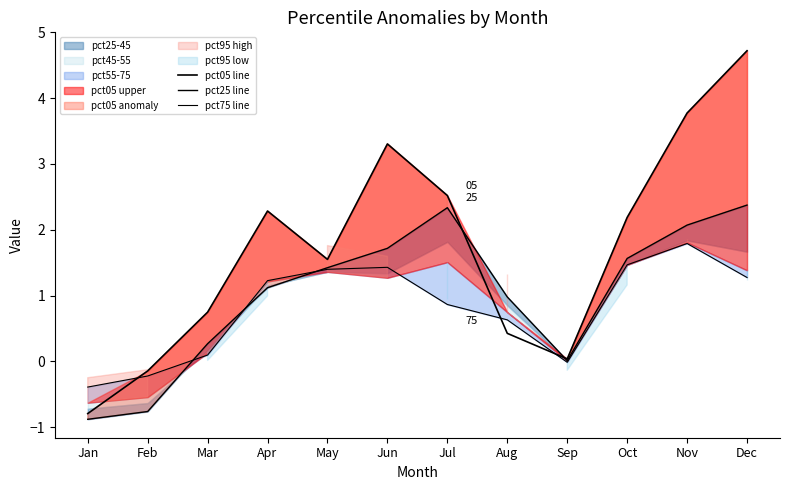

What is the sum of all pct25 line values?

12.2